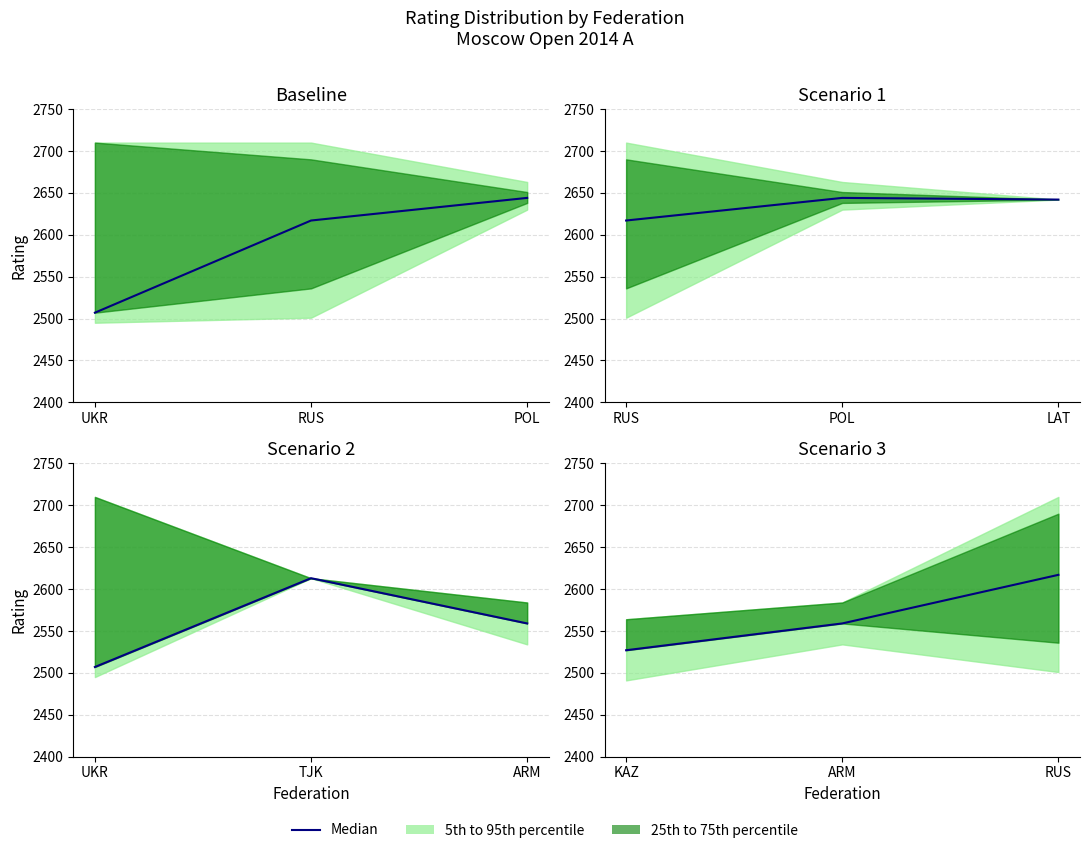

What is the label of the 3rd point from the right?

KAZ